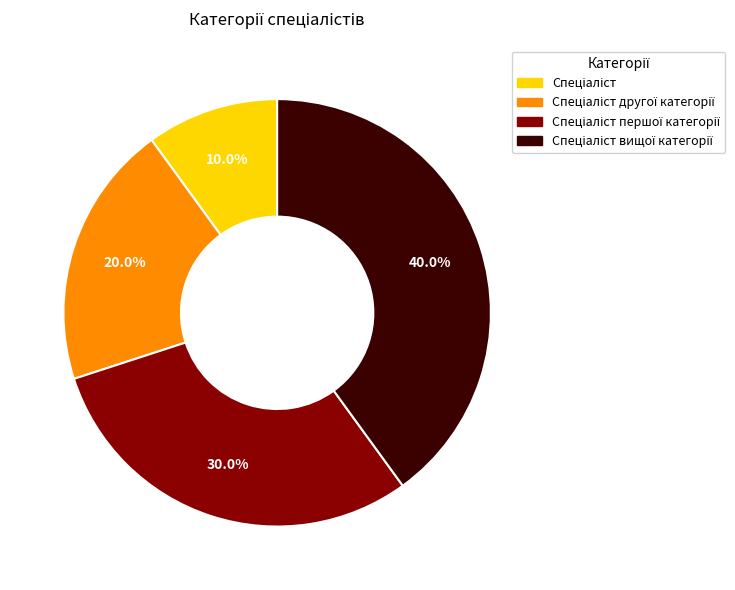

Is there any slice that represents more than half of the pie?

No